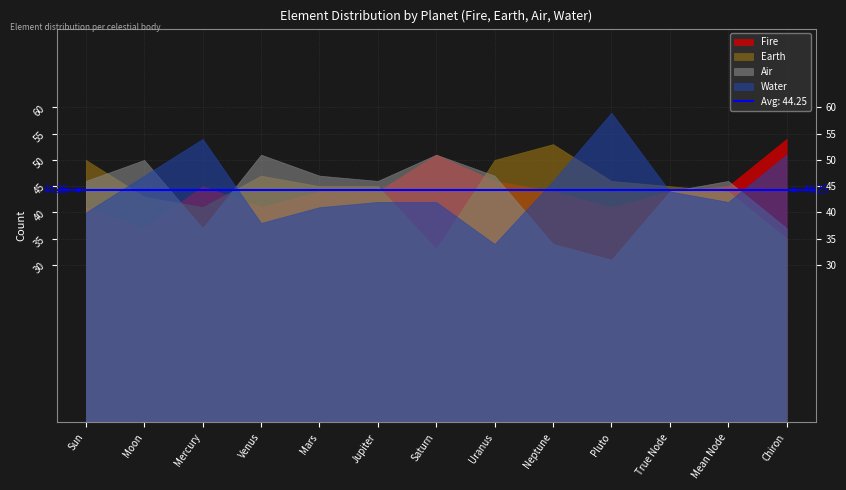

How many interior local peaks does the Earth series have?

2